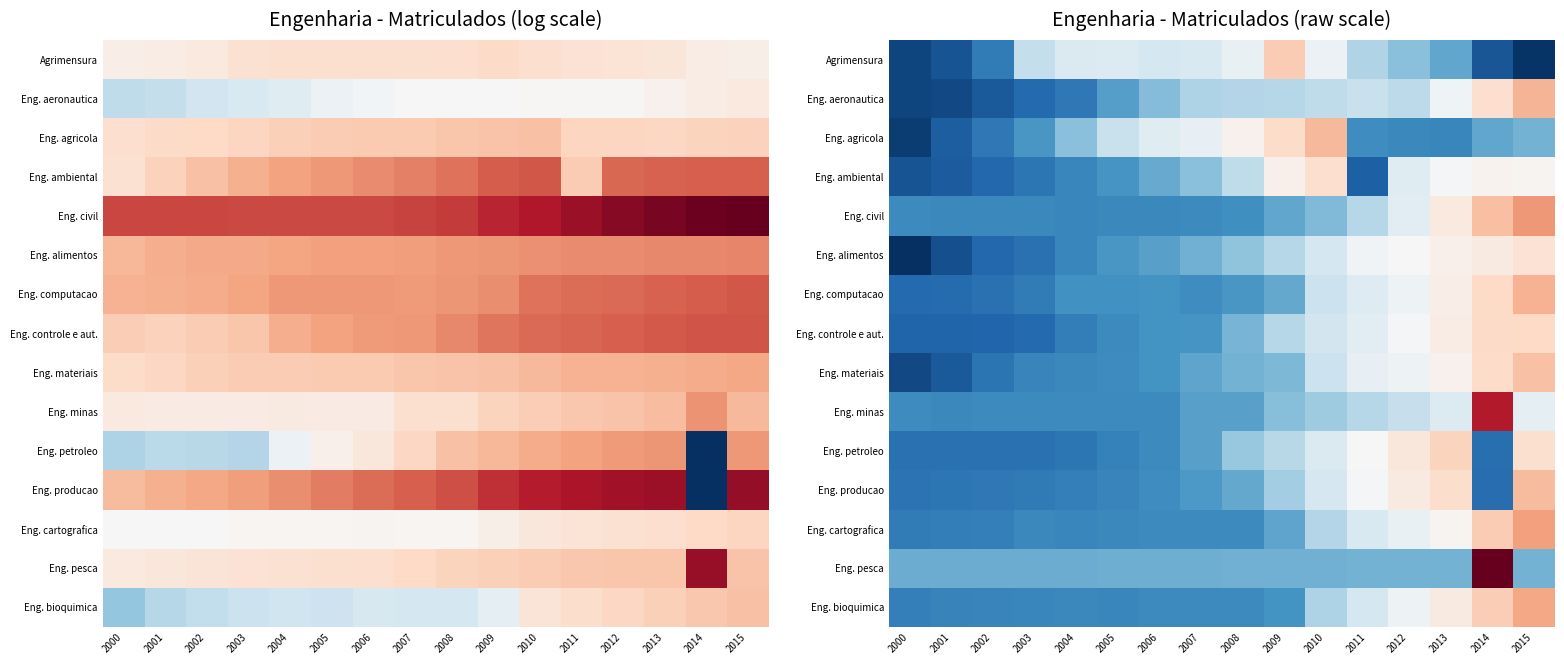

Rank the series at 2010 from highest to lowest value.

Eng. agricola, Eng. ambiental, Agrimensura, Eng. petroleo, Eng. producao, Eng. alimentos, Eng. controle e aut., Eng. materiais, Eng. computacao, Eng. aeronautica, Eng. cartografica, Eng. bioquimica, Eng. minas, Eng. civil, Eng. pesca